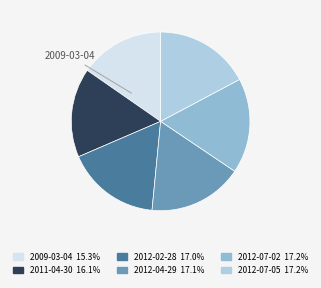

How many slices are in this pie chart?

6